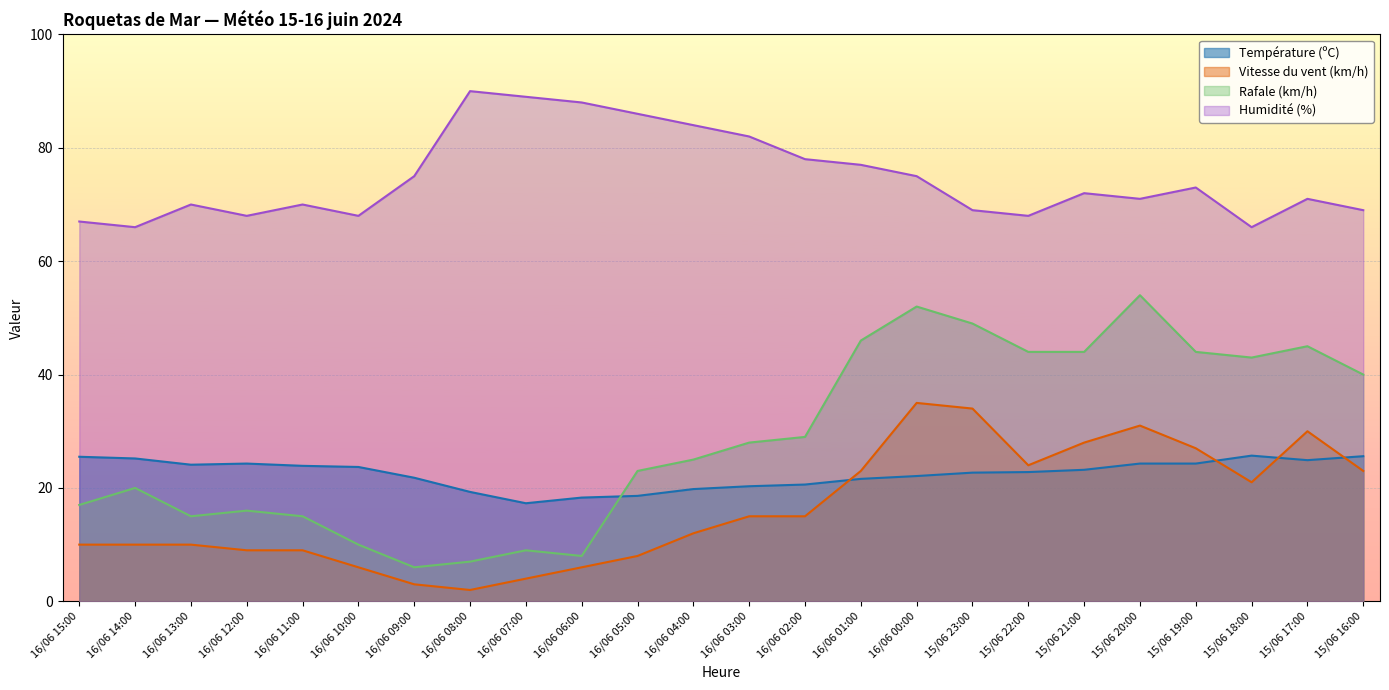

List the labels in order of Rafale (km/h) value, smallest first.

16/06 09:00, 16/06 08:00, 16/06 06:00, 16/06 07:00, 16/06 10:00, 16/06 13:00, 16/06 11:00, 16/06 12:00, 16/06 15:00, 16/06 14:00, 16/06 05:00, 16/06 04:00, 16/06 03:00, 16/06 02:00, 15/06 16:00, 15/06 18:00, 15/06 22:00, 15/06 21:00, 15/06 19:00, 15/06 17:00, 16/06 01:00, 15/06 23:00, 16/06 00:00, 15/06 20:00